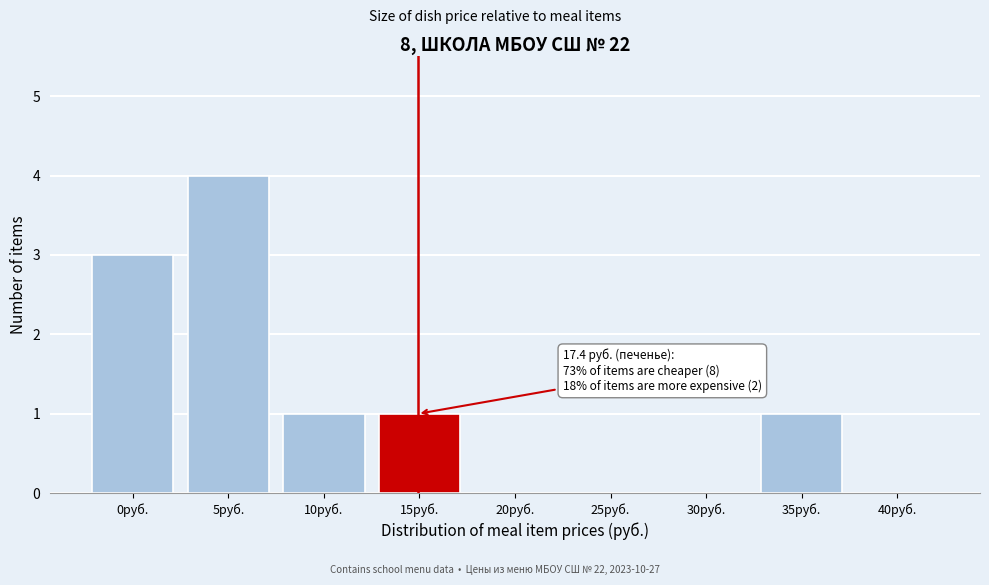

Reading right to left, extract all data points from this chart.

40руб.=0	35руб.=1	30руб.=0	25руб.=0	20руб.=0	15руб.=1	10руб.=1	5руб.=4	0руб.=3